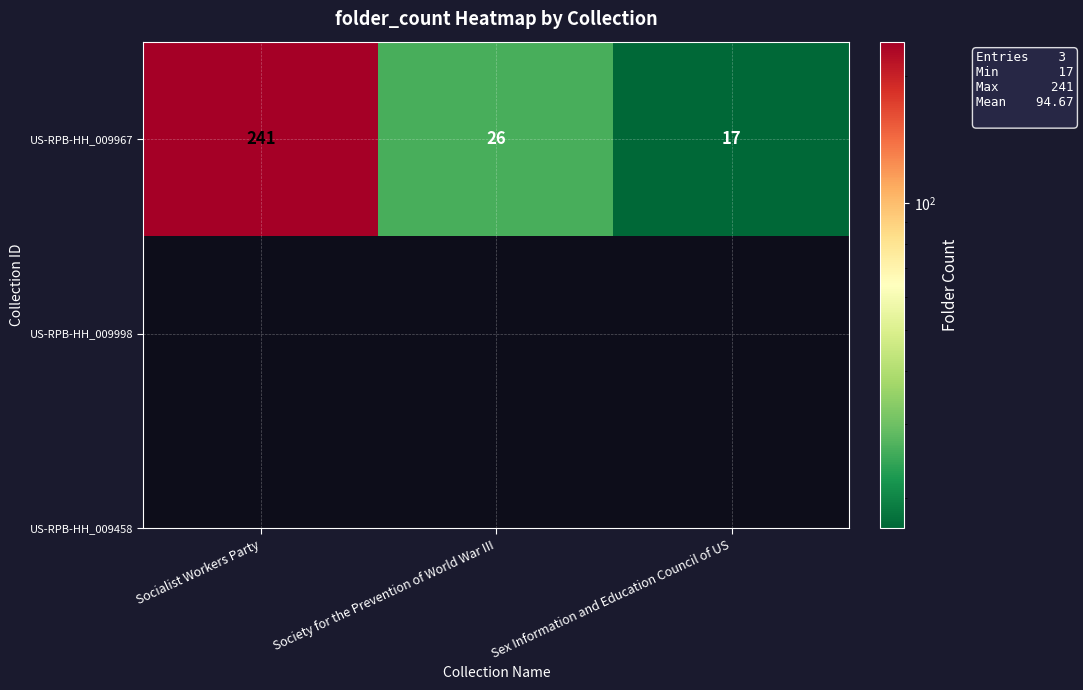

At which label does the data first exceed 26?

Socialist Workers Party